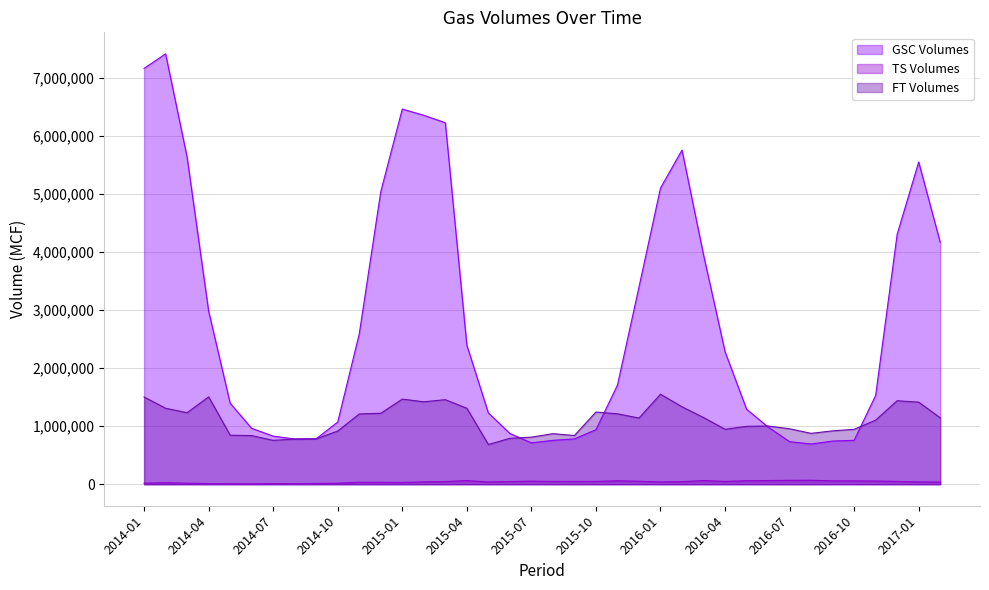

What is the label of the 34th point from the left?

2016-10